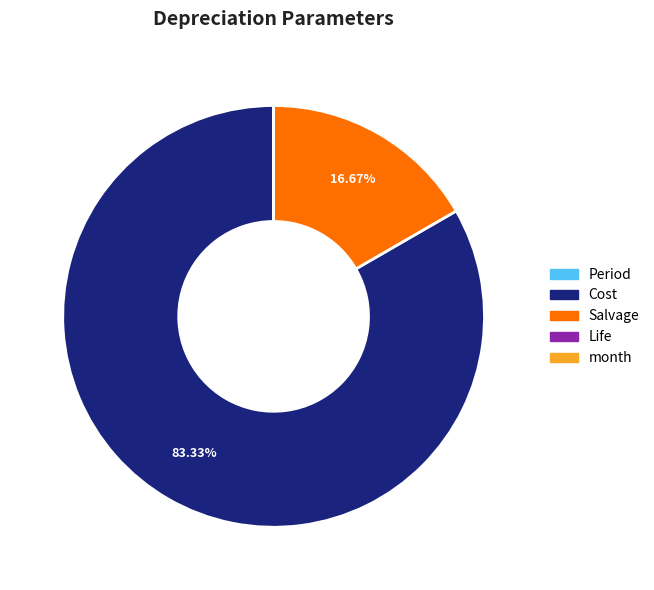

Which category has the biggest portion of the pie?

Cost